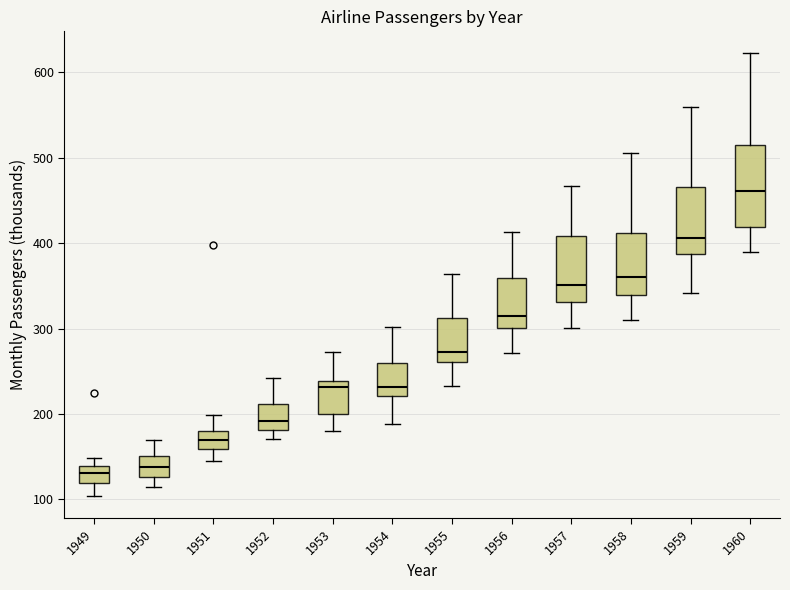

Comparing the boxes themselves (not the whiskers), which one is the tallest?

1960